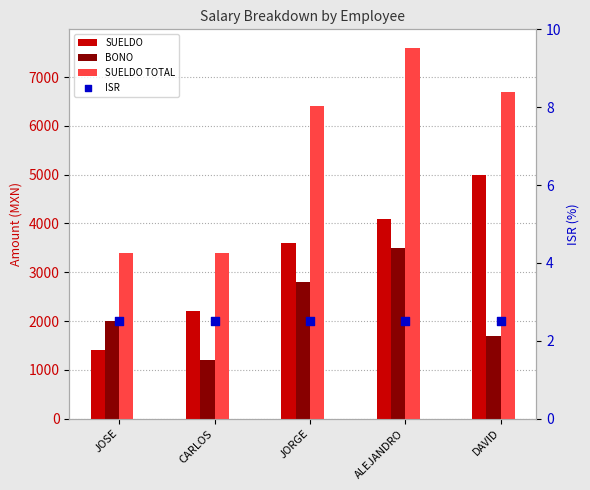

Is the value of BONO at JOSE greater than the value of SUELDO TOTAL at CARLOS?

No